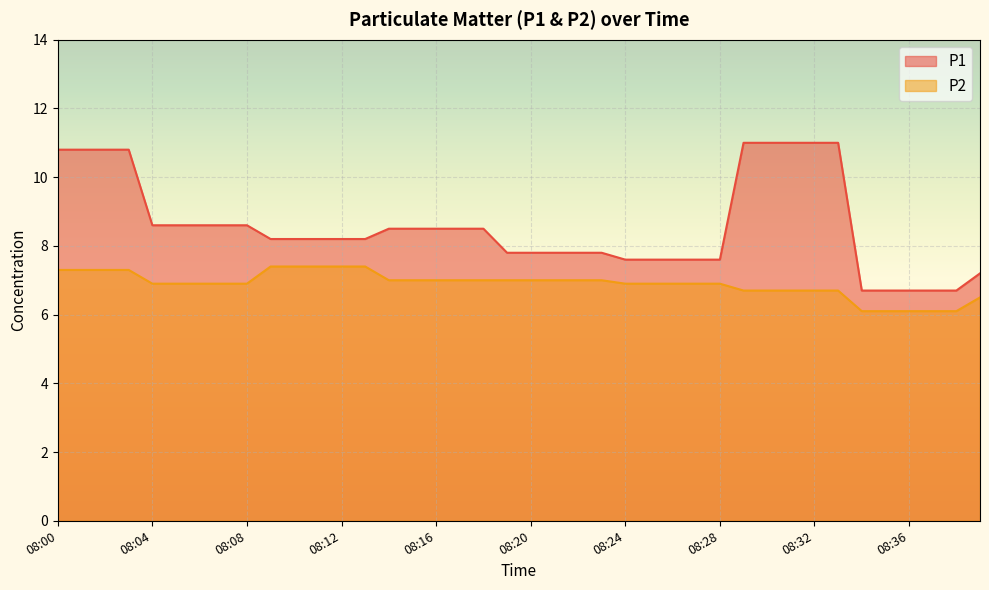

Rank the series by their maximum value, from lowest to highest.

P2, P1